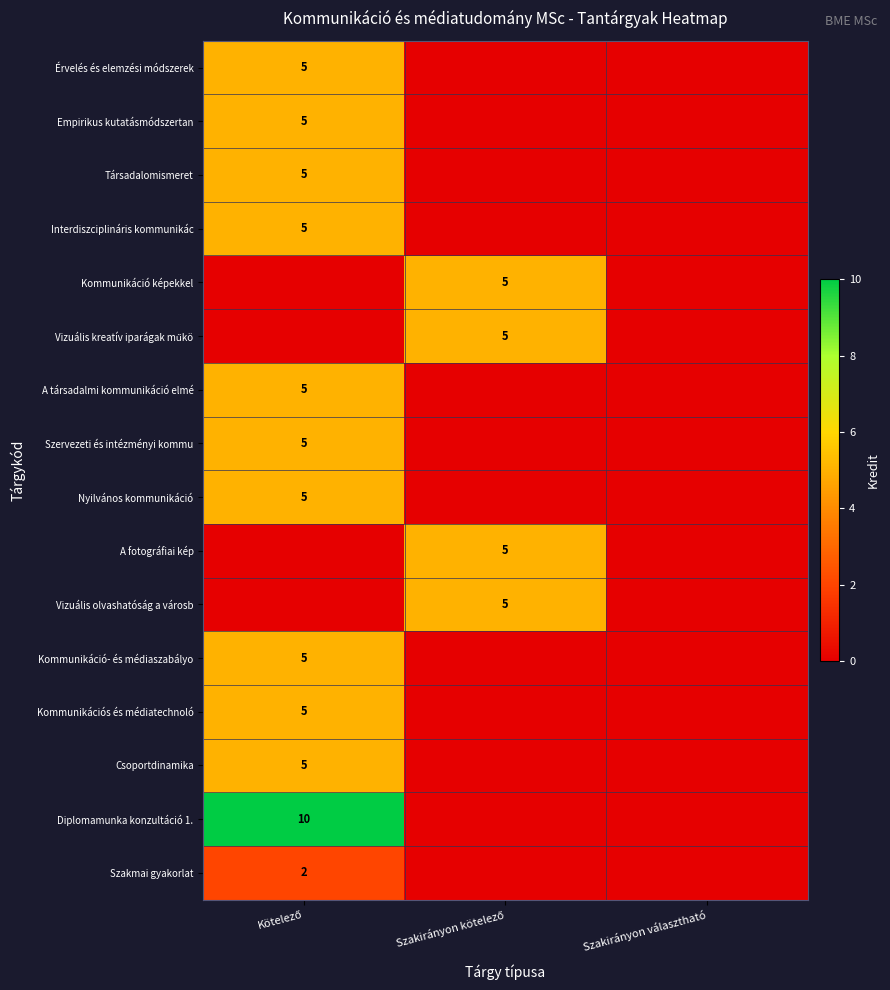

At which category is the sum across all series the highest?

Kötelező